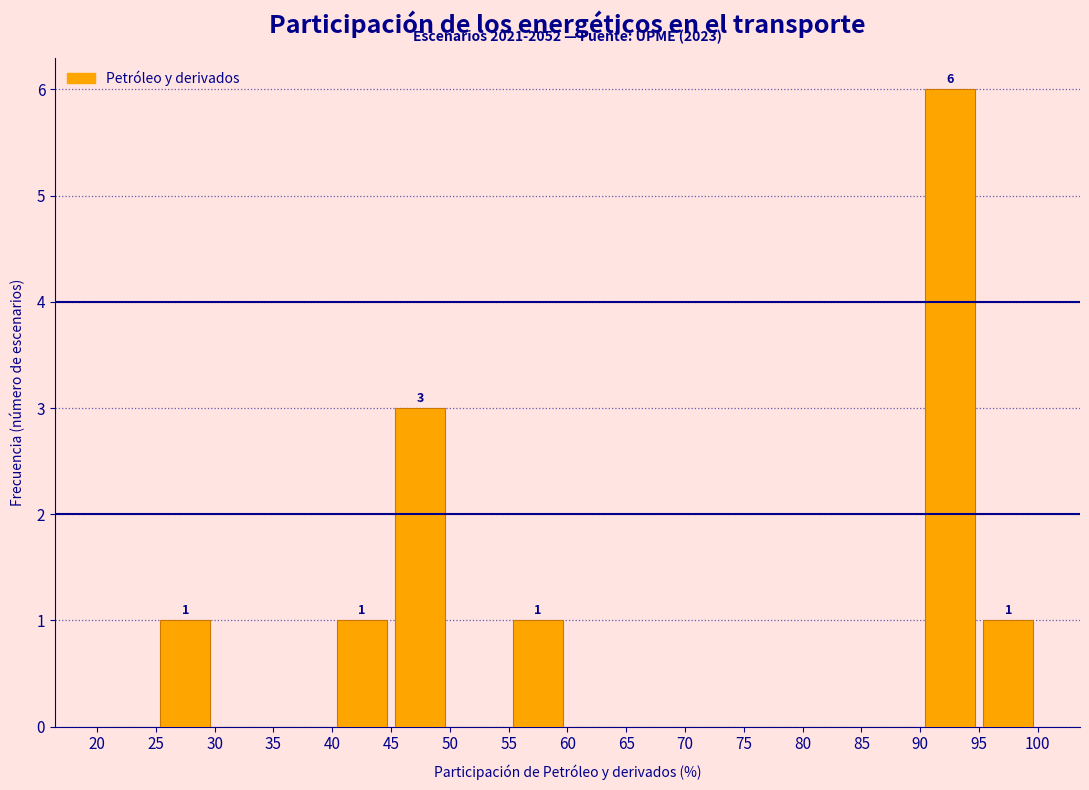

Over which range of the x-axis is the bar tallest?

90 to 95